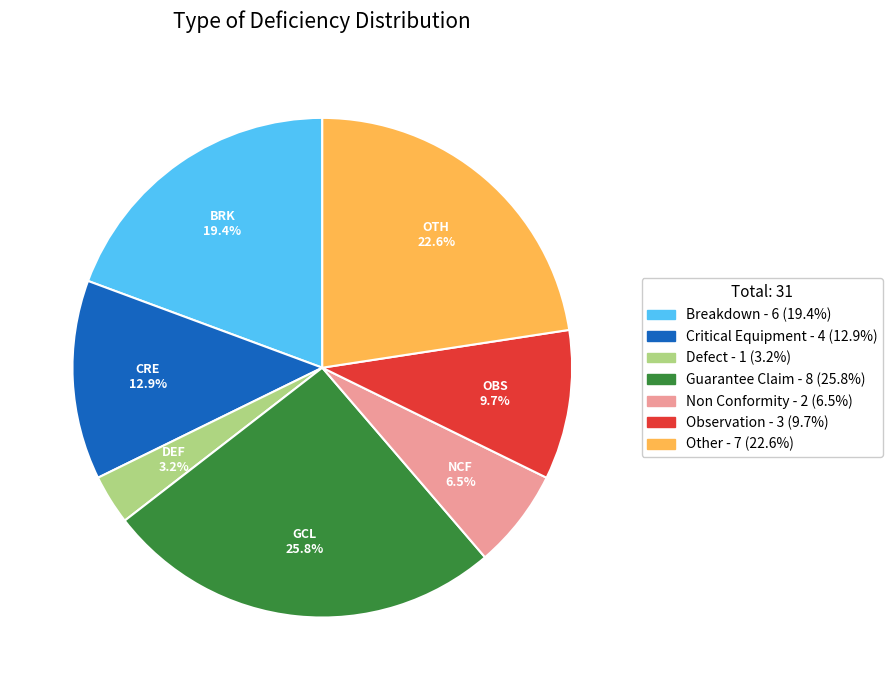

Which slice is the largest?

Guarantee Claim